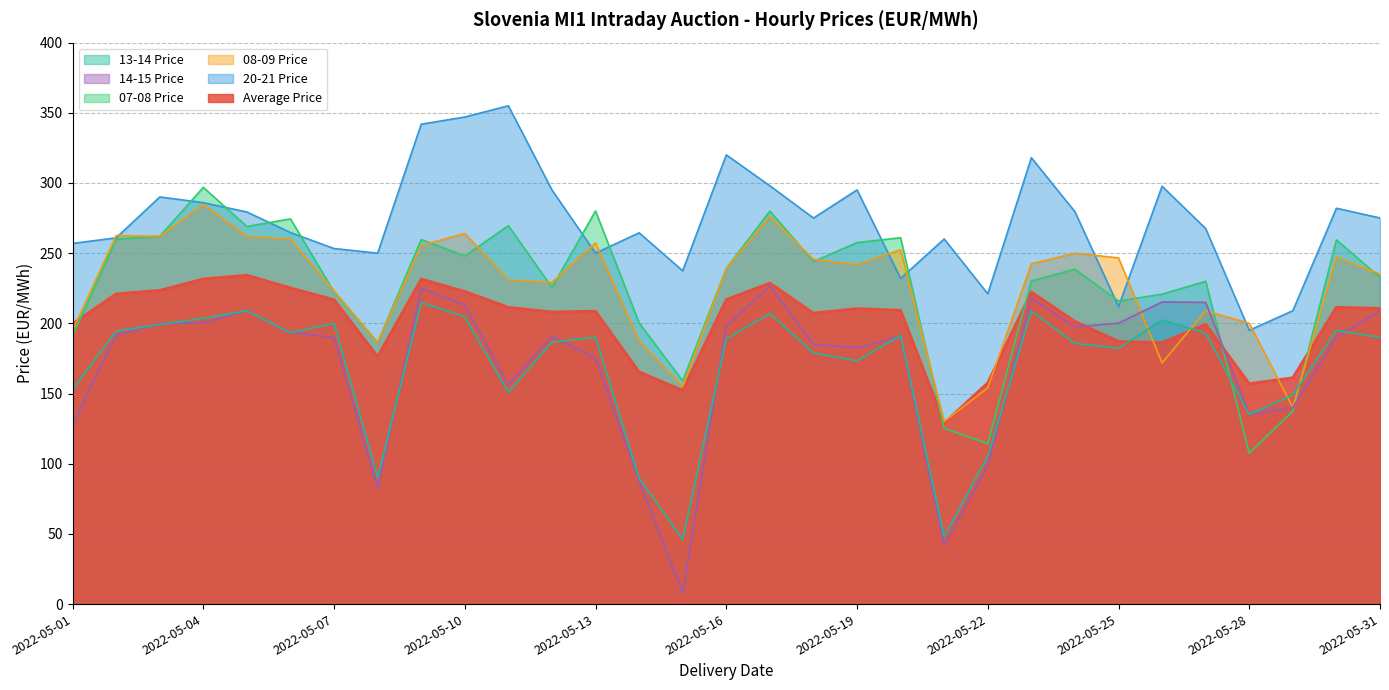

True or false: 07-08 Price and 14-15 Price cross at least once.

True